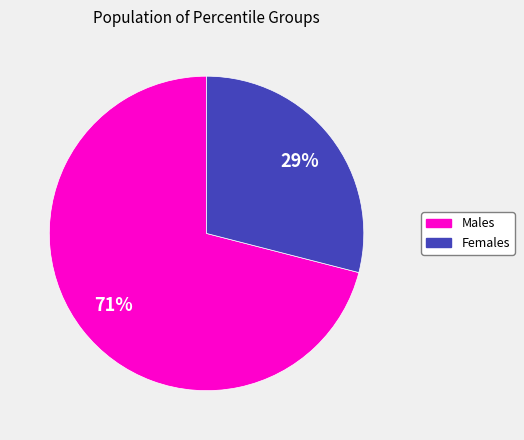

To the nearest percent, what portion does Males represent?

71%